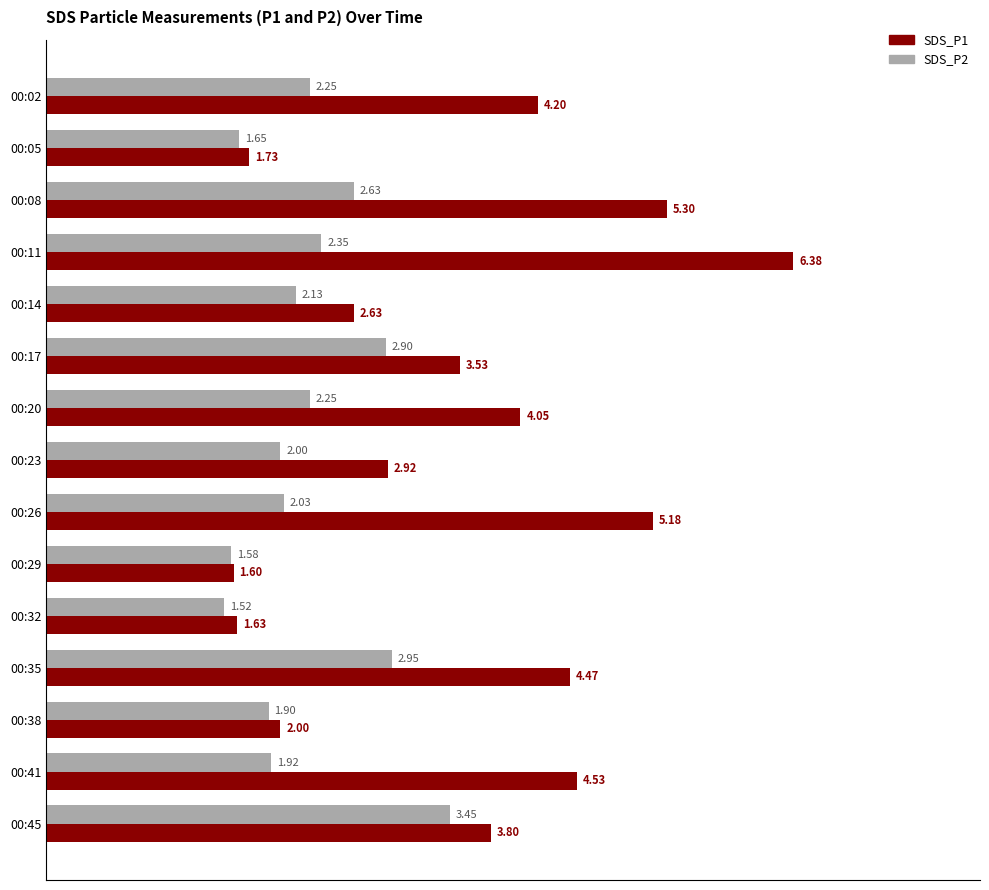

Is the value of SDS_P2 at 00:41 greater than the value of SDS_P1 at 00:14?

No